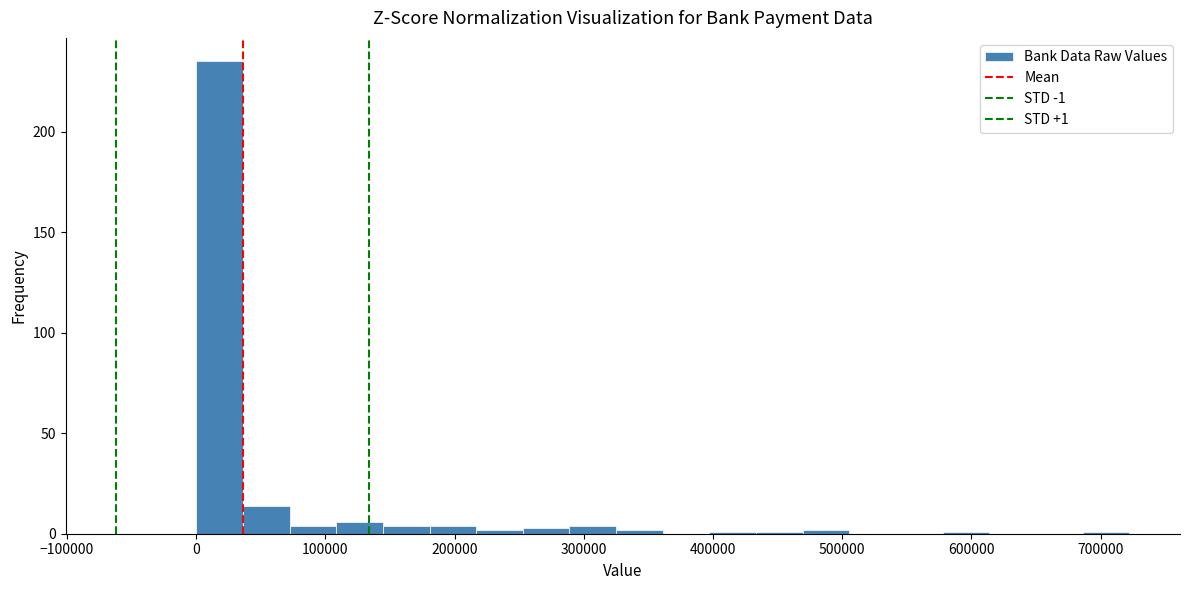

Around what value on the x-axis is the tallest bar? Give the approximate position of its centre, as read against the axis.

20000